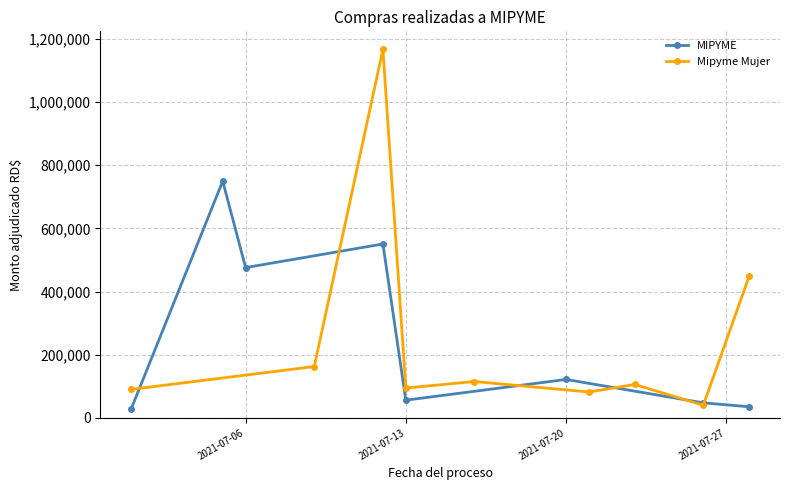

What is the highest value of the MIPYME series?

749600.6